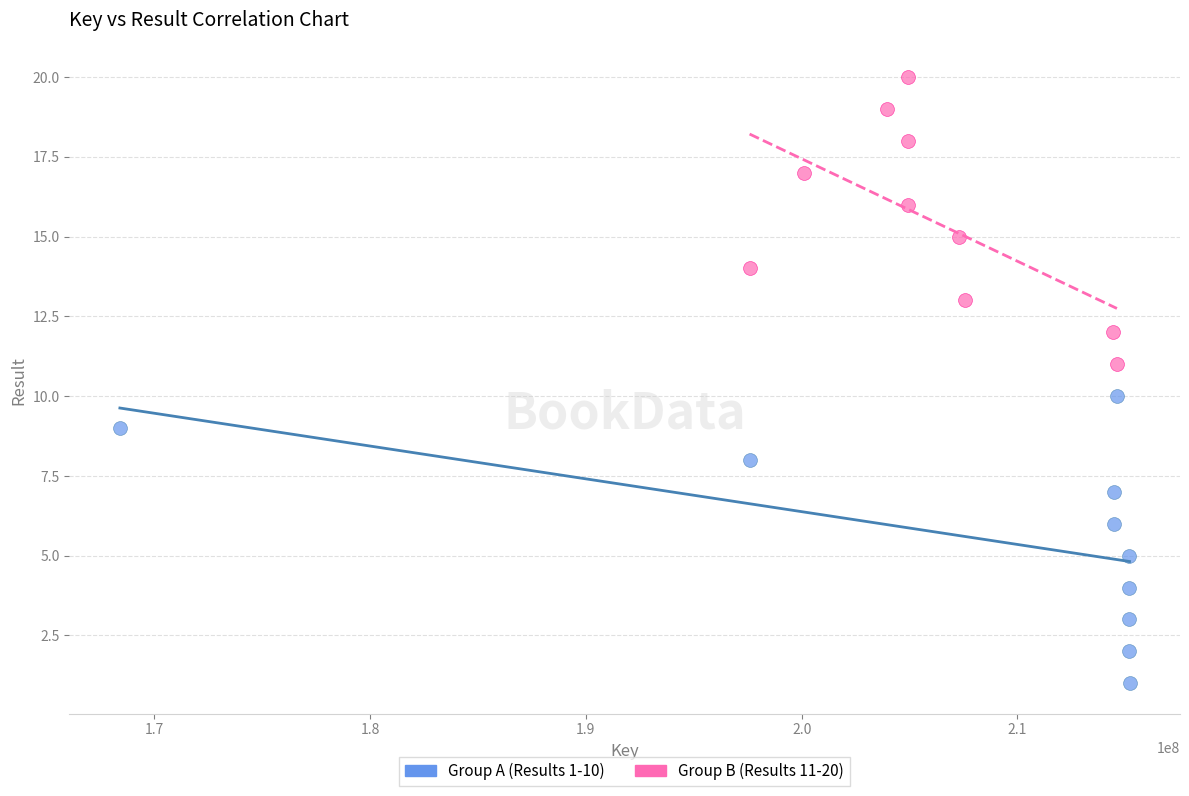

Which series reaches the minimum Y coordinate?

Group A (Results 1-10)